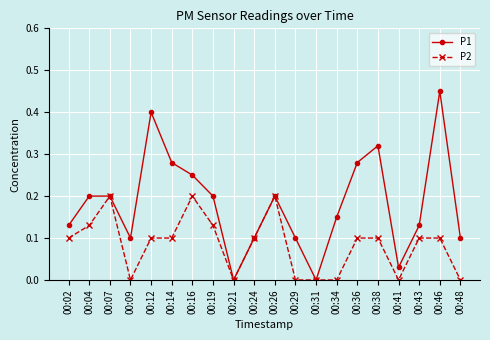

How many interior local valleys does the P1 series have?

4